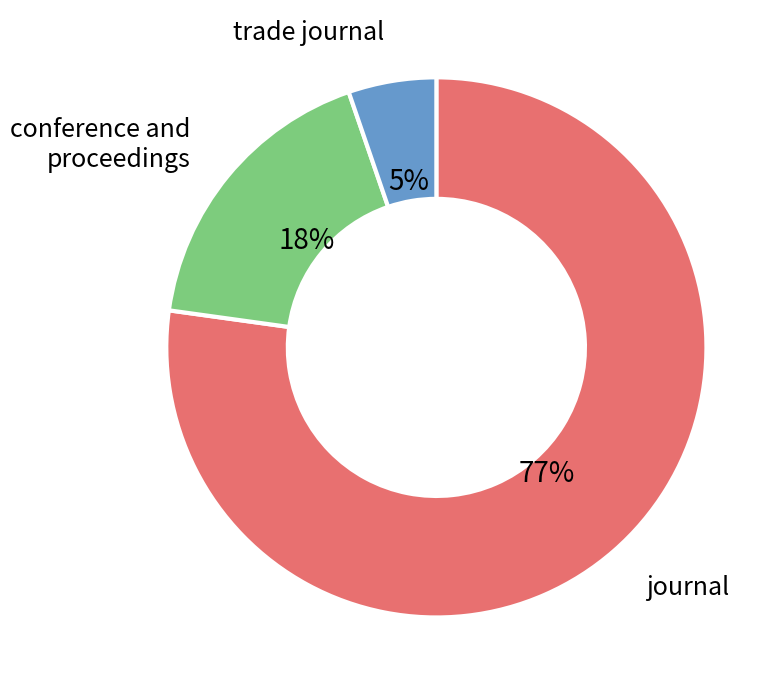

To the nearest percent, what is the difference between the trade journal and journal slice percentages?

72%